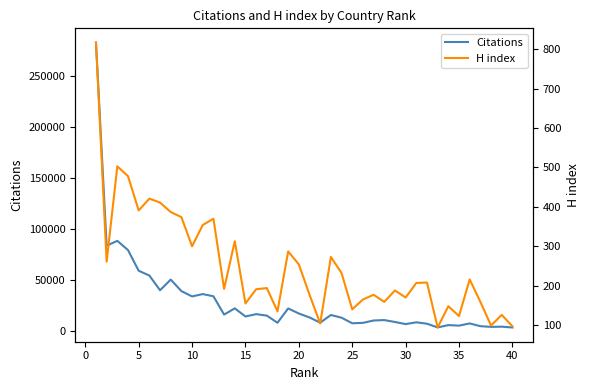

What is the maximum value for Citations?

282487